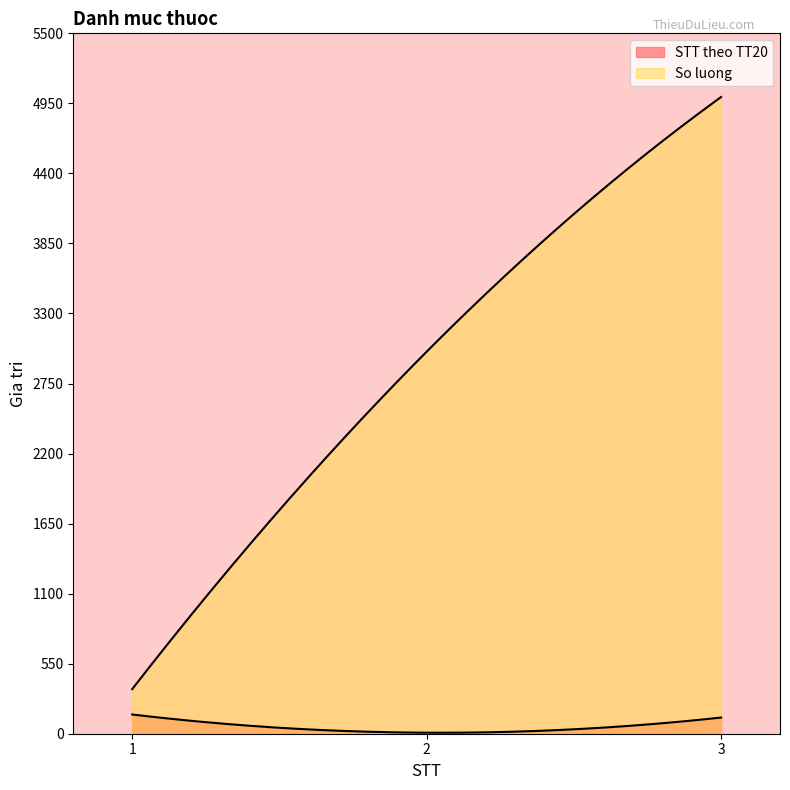

How many STT theo TT20 values are between 8 and 151?

3